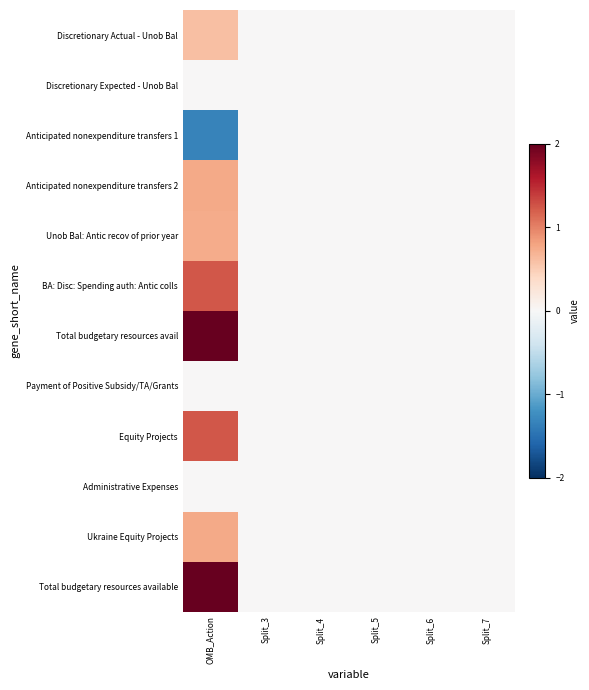

Reading left to right, transcribe all the data shown in this chart.

Discretionary Actual - Unob Bal: OMB_Action=0.6	Split_3=0.0	Split_4=0.0	Split_5=0.0	Split_6=0.0	Split_7=0.0
Discretionary Expected - Unob Bal: OMB_Action=0.0	Split_3=0.0	Split_4=0.0	Split_5=0.0	Split_6=0.0	Split_7=0.0
Anticipated nonexpenditure transfers 1: OMB_Action=-1.3	Split_3=0.0	Split_4=0.0	Split_5=0.0	Split_6=0.0	Split_7=0.0
Anticipated nonexpenditure transfers 2: OMB_Action=0.8	Split_3=0.0	Split_4=0.0	Split_5=0.0	Split_6=0.0	Split_7=0.0
Unob Bal: Antic recov of prior year: OMB_Action=0.7	Split_3=0.0	Split_4=0.0	Split_5=0.0	Split_6=0.0	Split_7=0.0
BA: Disc: Spending auth: Antic colls: OMB_Action=1.2	Split_3=0.0	Split_4=0.0	Split_5=0.0	Split_6=0.0	Split_7=0.0
Total budgetary resources avail: OMB_Action=2.0	Split_3=0.0	Split_4=0.0	Split_5=0.0	Split_6=0.0	Split_7=0.0
Payment of Positive Subsidy/TA/Grants: OMB_Action=0.0	Split_3=0.0	Split_4=0.0	Split_5=0.0	Split_6=0.0	Split_7=0.0
Equity Projects: OMB_Action=1.2	Split_3=0.0	Split_4=0.0	Split_5=0.0	Split_6=0.0	Split_7=0.0
Administrative Expenses: OMB_Action=0.0	Split_3=0.0	Split_4=0.0	Split_5=0.0	Split_6=0.0	Split_7=0.0
Ukraine Equity Projects: OMB_Action=0.8	Split_3=0.0	Split_4=0.0	Split_5=0.0	Split_6=0.0	Split_7=0.0
Total budgetary resources available: OMB_Action=2.0	Split_3=0.0	Split_4=0.0	Split_5=0.0	Split_6=0.0	Split_7=0.0